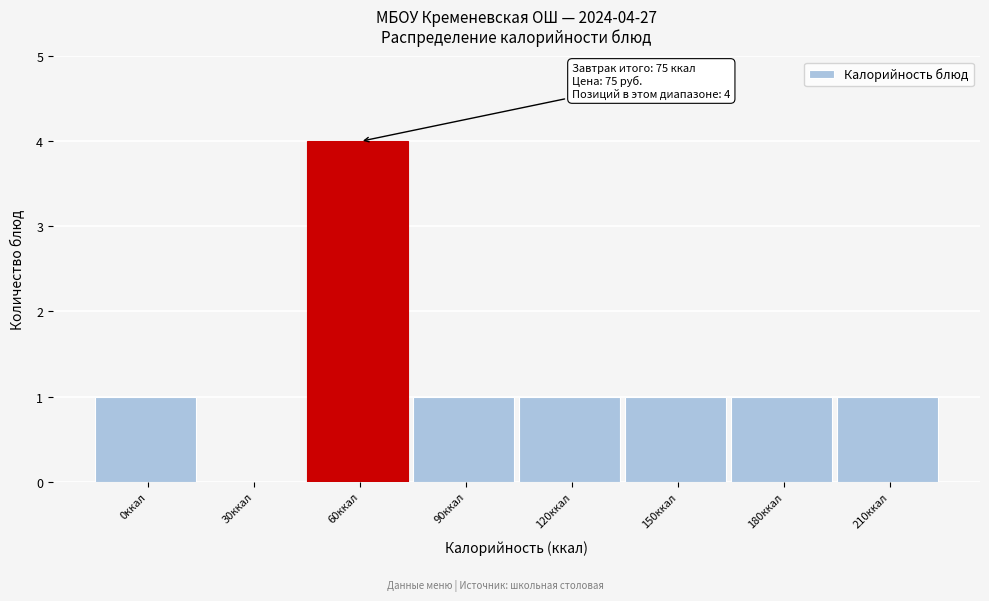

Reading left to right, list all the values displayed in this chart.

0ккал=1	30ккал=0	60ккал=4	90ккал=1	120ккал=1	150ккал=1	180ккал=1	210ккал=1